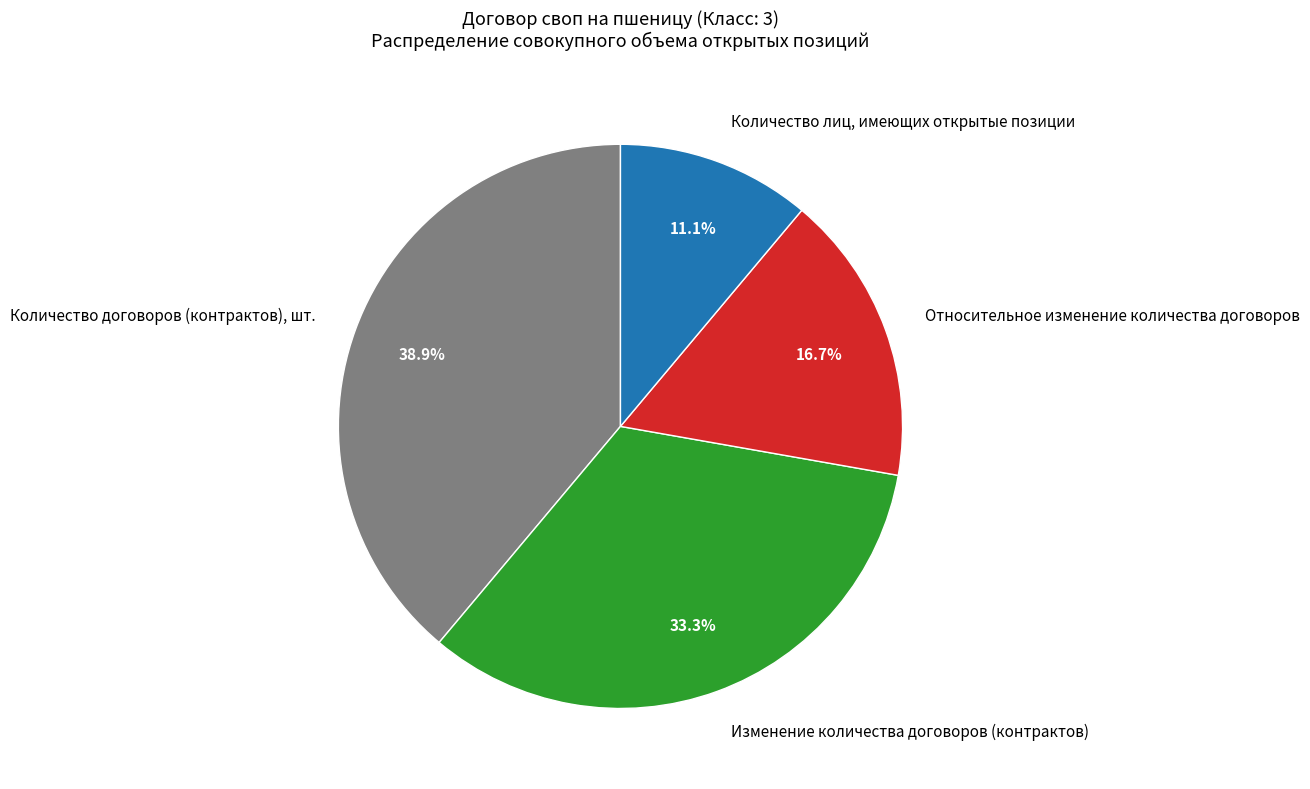

What is the ratio of the value at Относительное изменение количества договоров to the value at Изменение количества договоров (контрактов)?

0.5